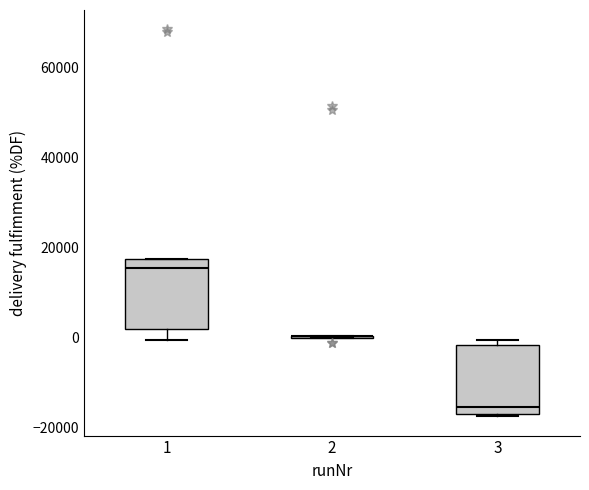

Where does the median line of the box at x = 1 sit on the y-axis? The values are not printed on the chart, so give them approximately, as read against the axis.

16000